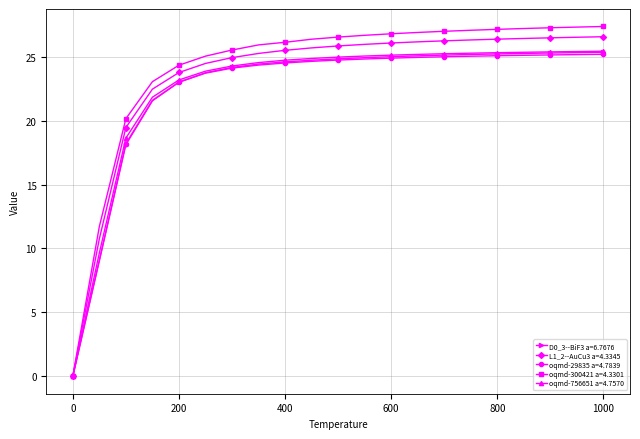

What is the value of the D0_3--BiF3 a=6.7676 point at the 17th from the left?

25.2